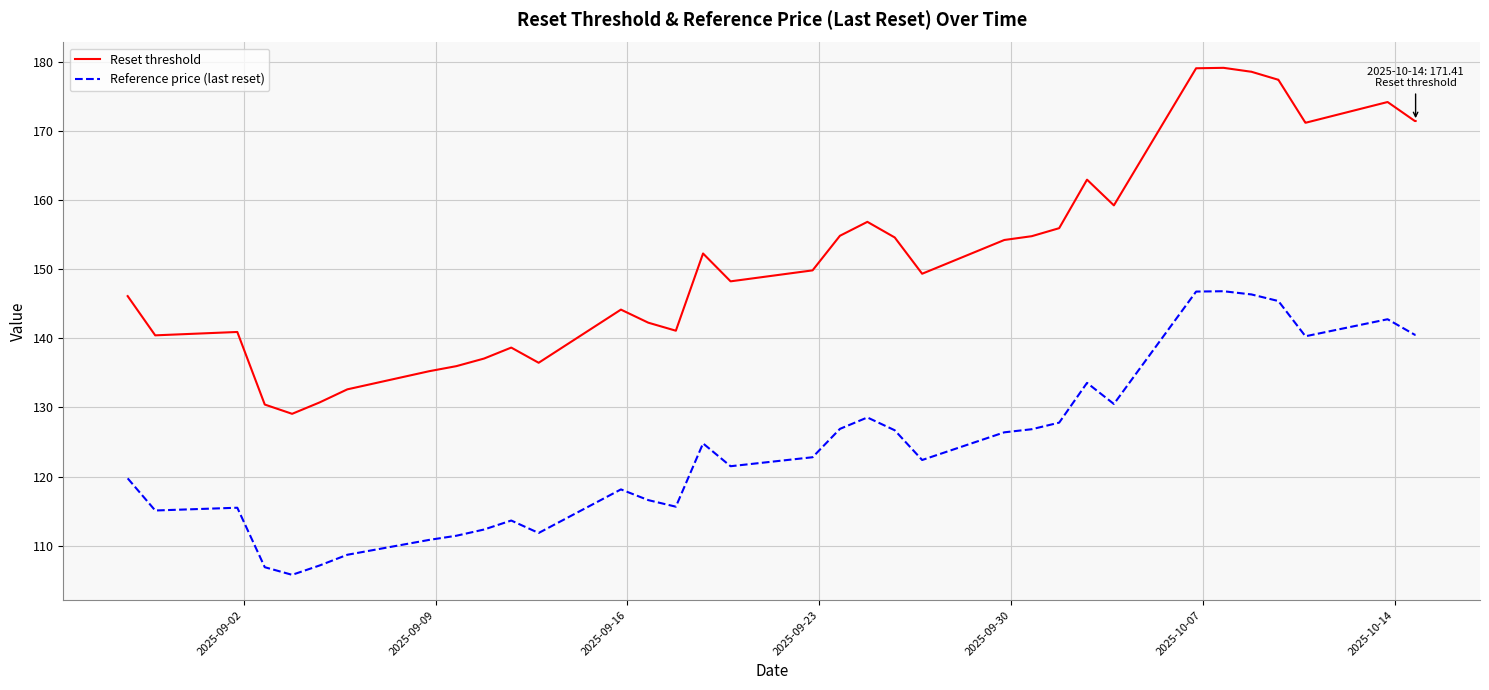

Rank the series by their average value, from lowest to highest.

Reference price (last reset), Reset threshold